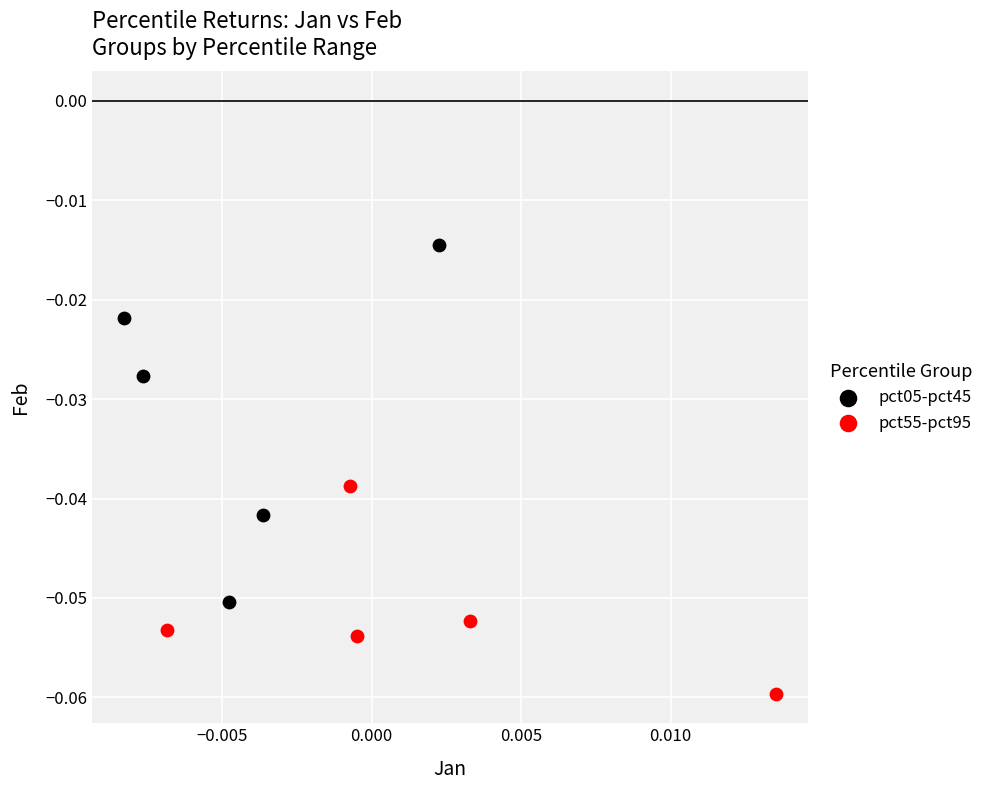

Which series reaches the maximum Y coordinate?

pct05-pct45